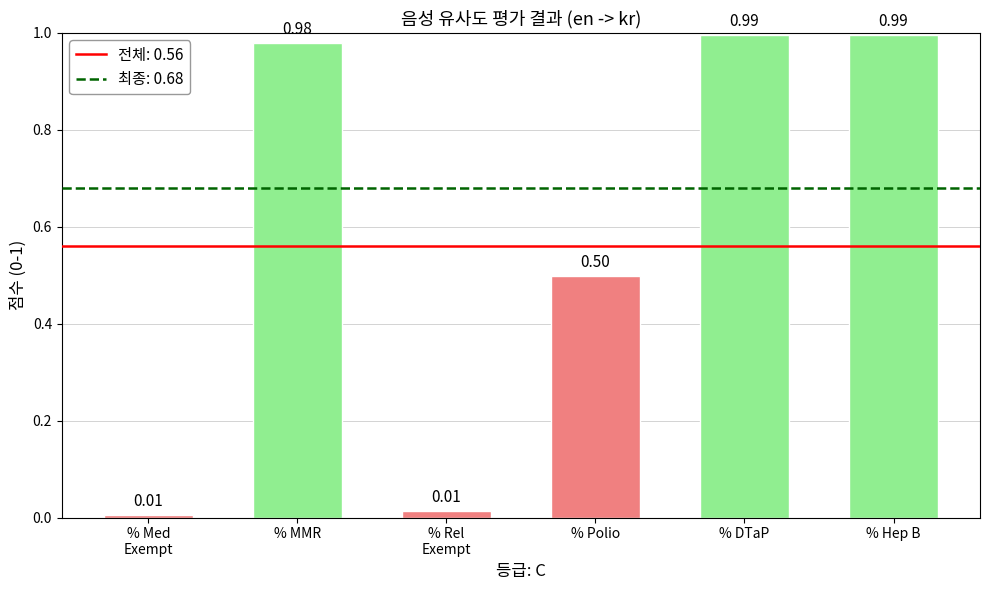

What is the label of the 4th bar from the left?

% Polio